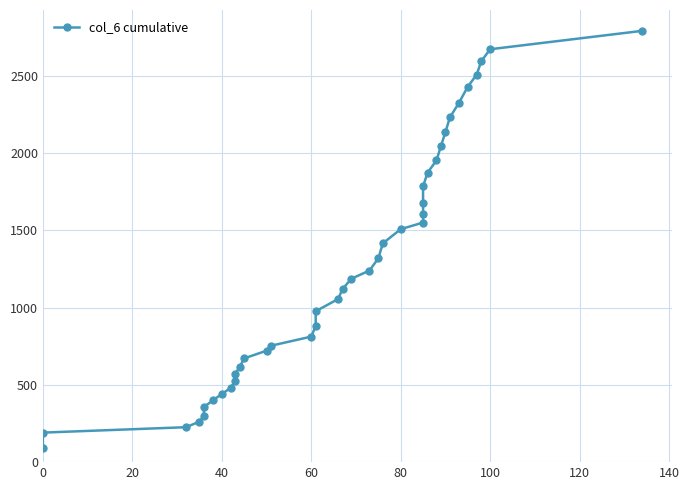

What is the maximum value shown in the chart?

2790